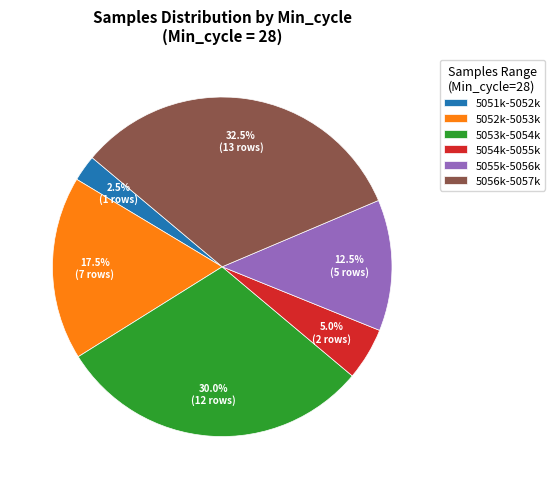

Does any single category account for the majority?

No